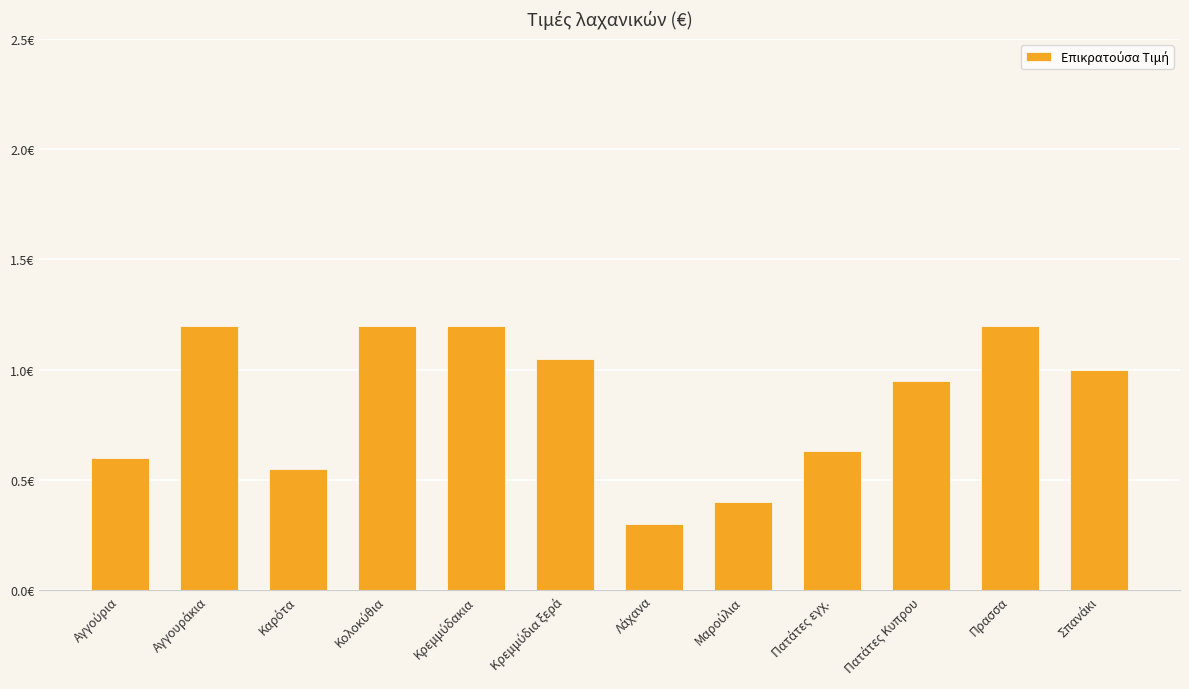

Between Καρότα and Αγγουράκια, which is larger?

Αγγουράκια